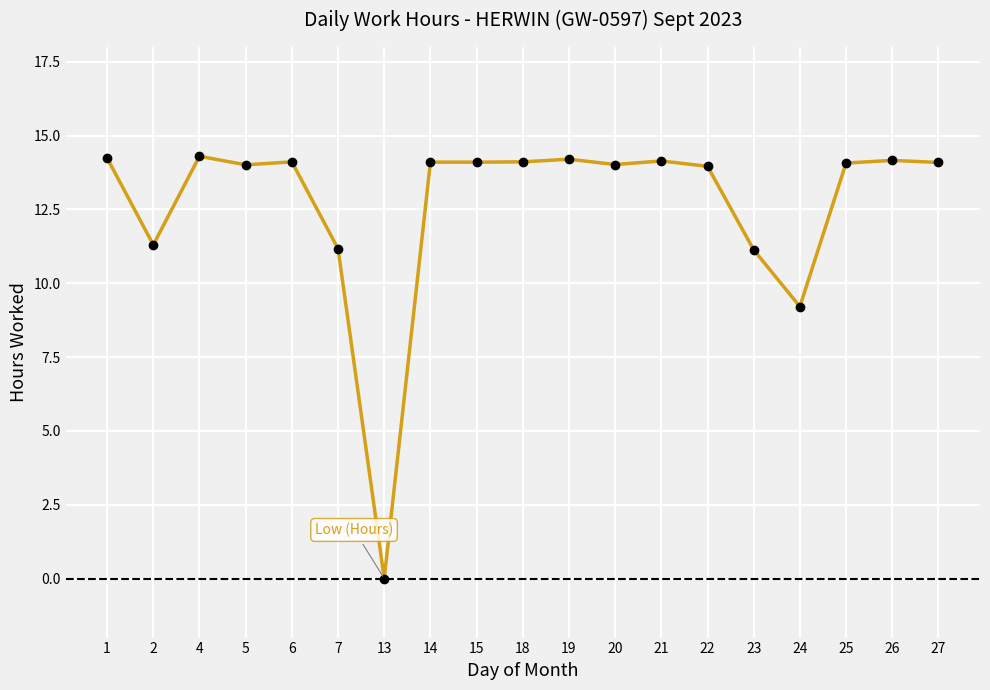

Approximately how many times larger is the value at 2 compared to 7?

1.0